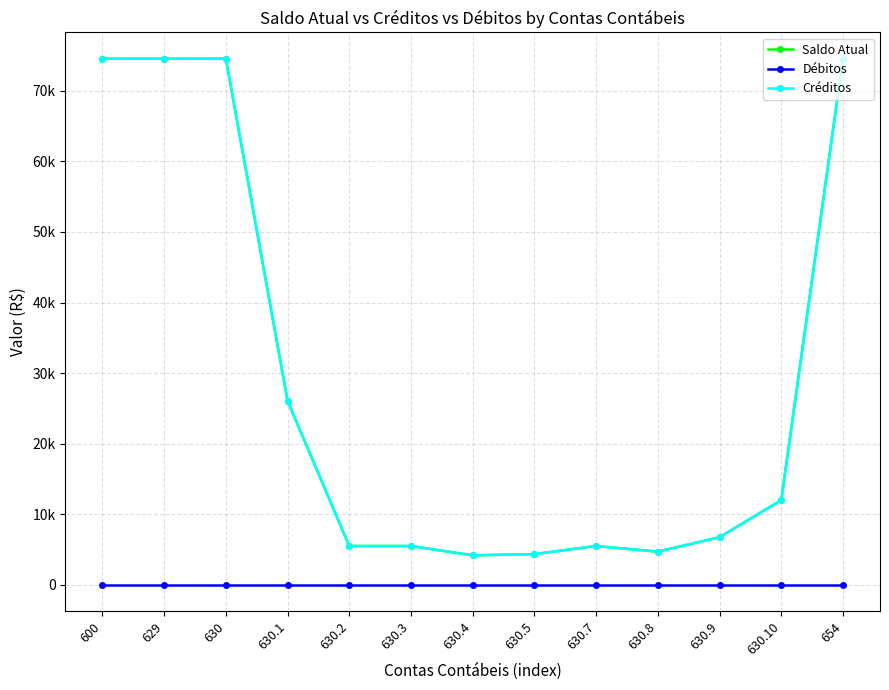

Does the chart have visible grid lines?

Yes